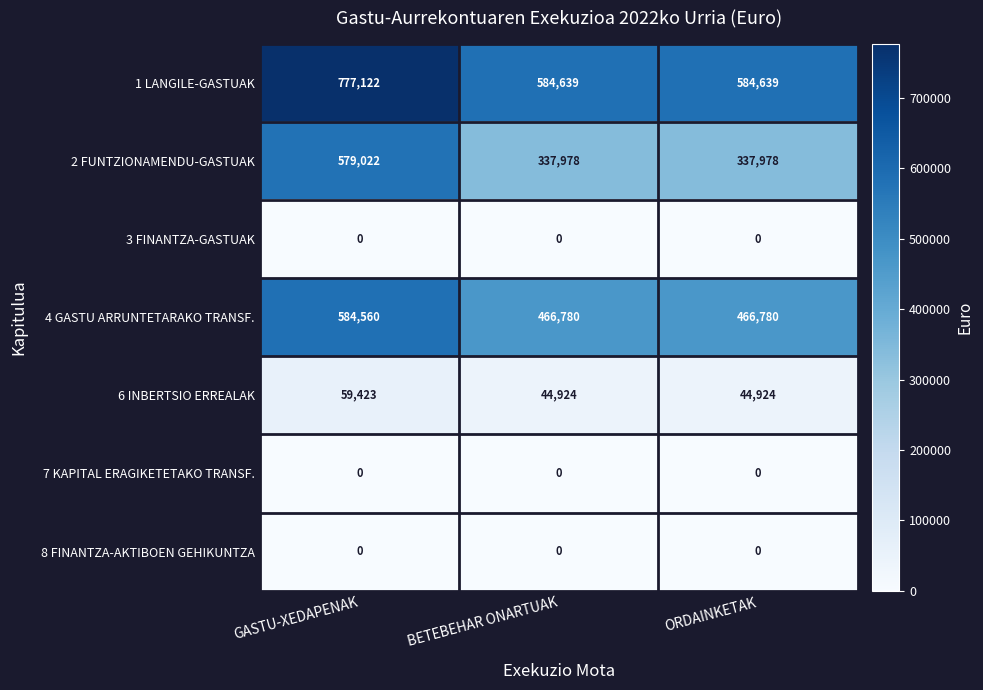

Is it true that 2 FUNTZIONAMENDU-GASTUAK equals 208439 at BETEBEHAR ONARTUAK?

False